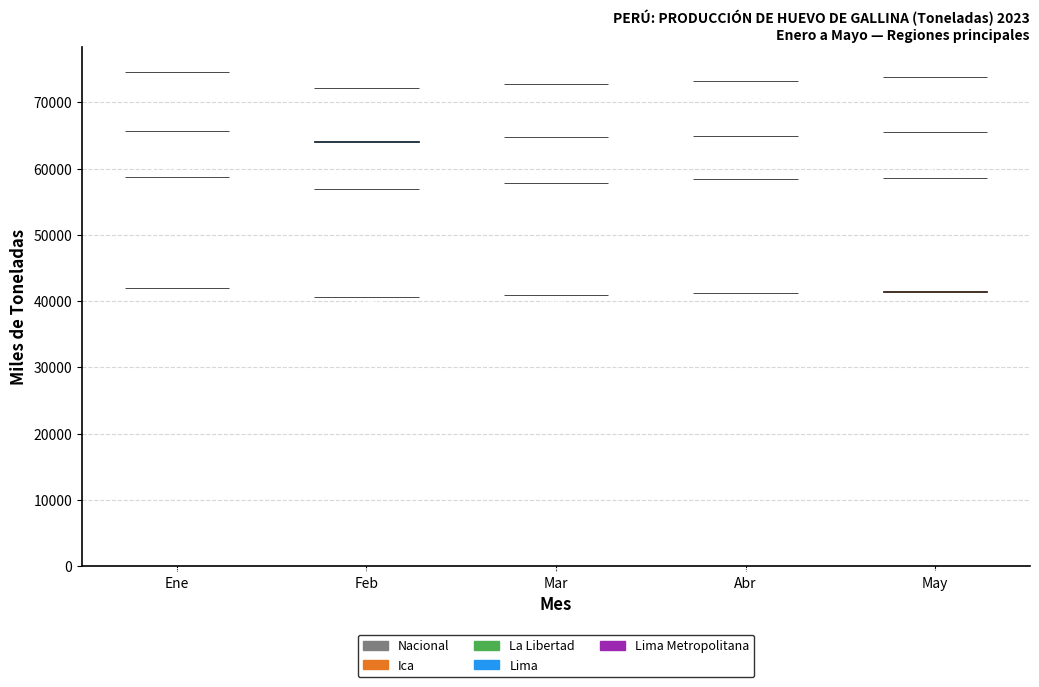

What value does the La Libertad series have at May?

6.9